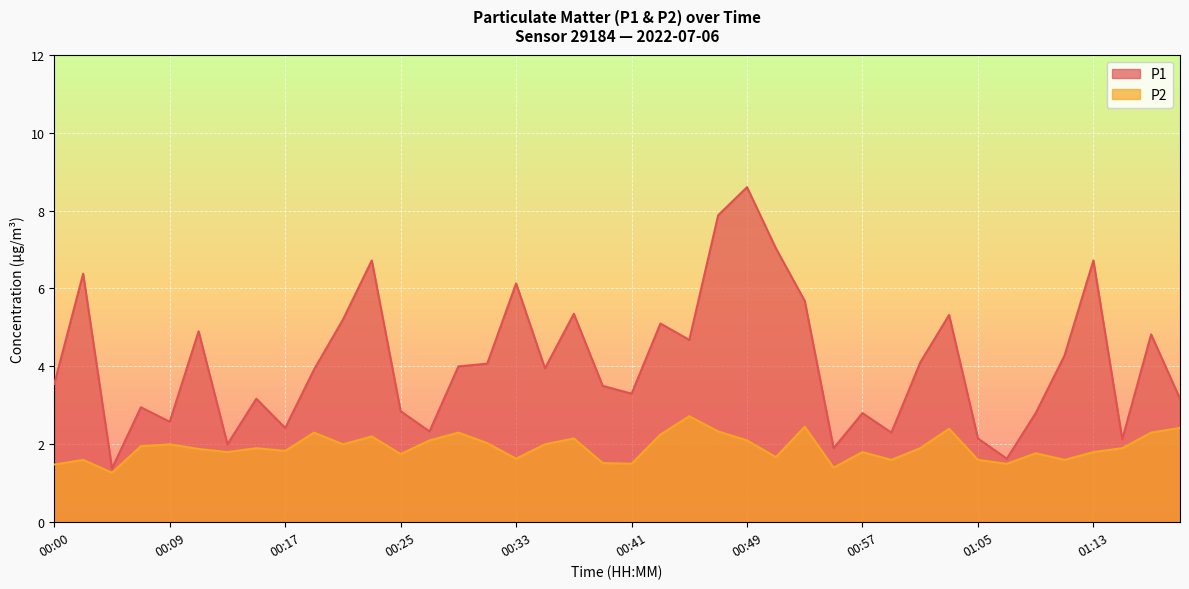

What are all the series names shown in the legend?

P1, P2